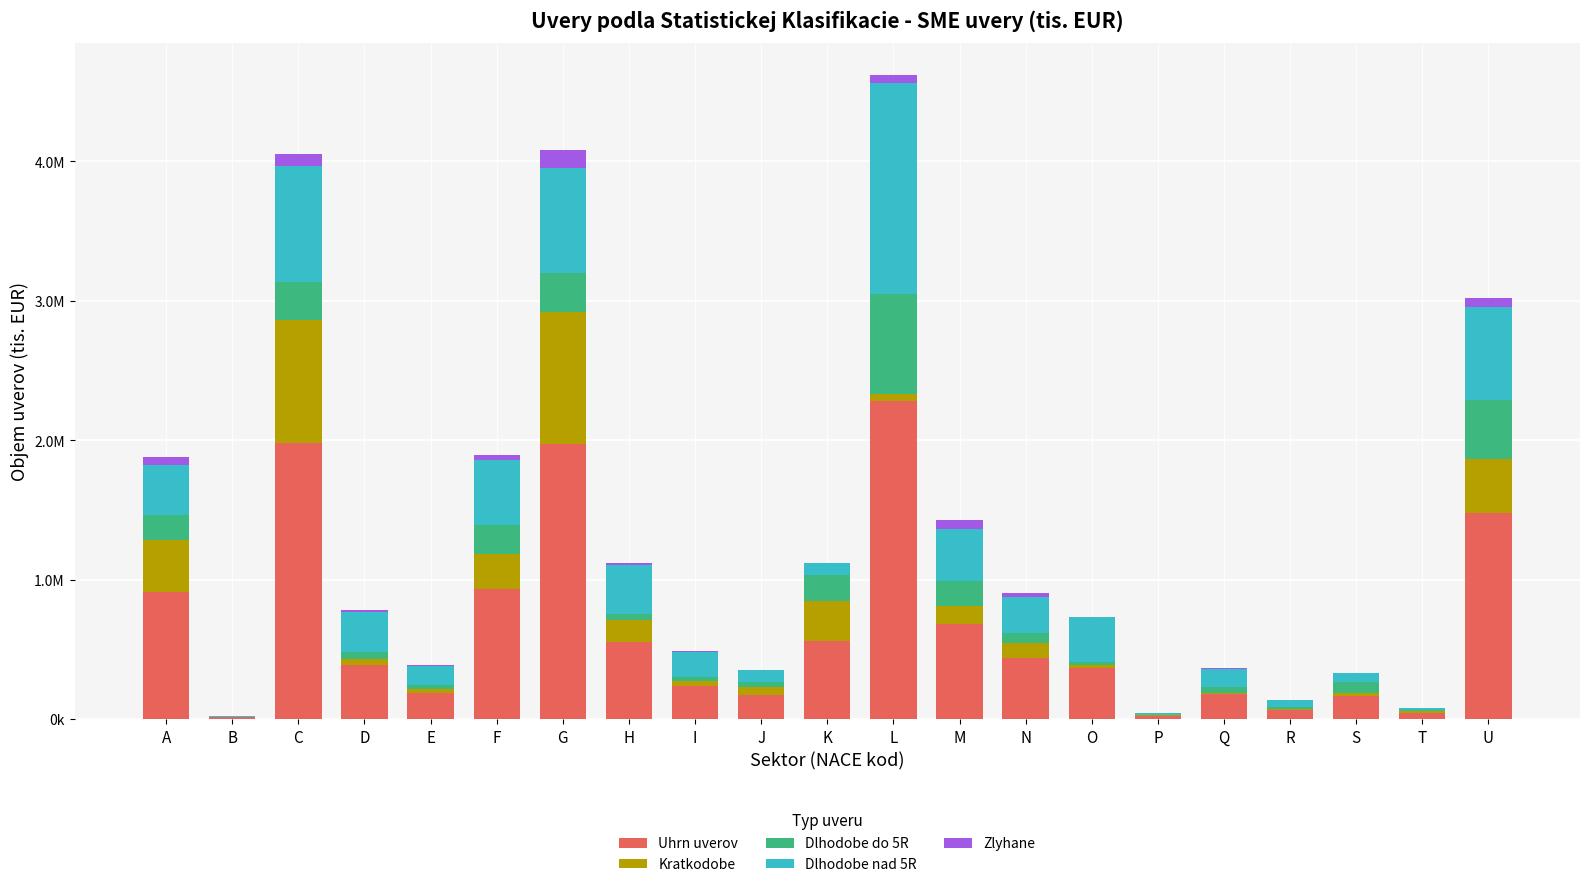

What are all the series names shown in the legend?

Uhrn uverov, Kratkodobe, Dlhodobe do 5R, Dlhodobe nad 5R, Zlyhane